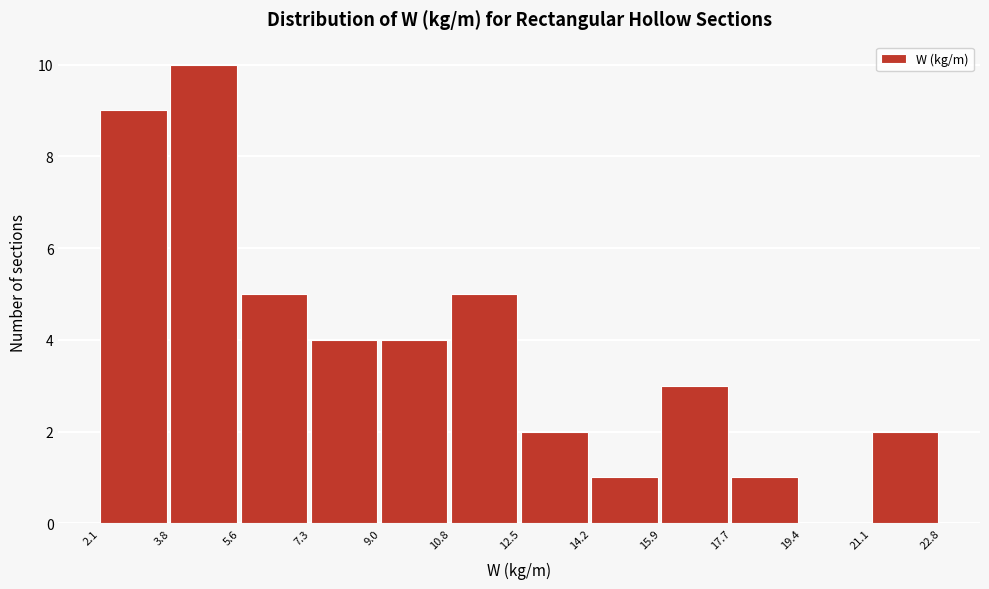

What is the height of the bar covering 10.8 to 12.5 on the x-axis? The values are not printed on the chart, so give them approximately, as read against the axis.

5